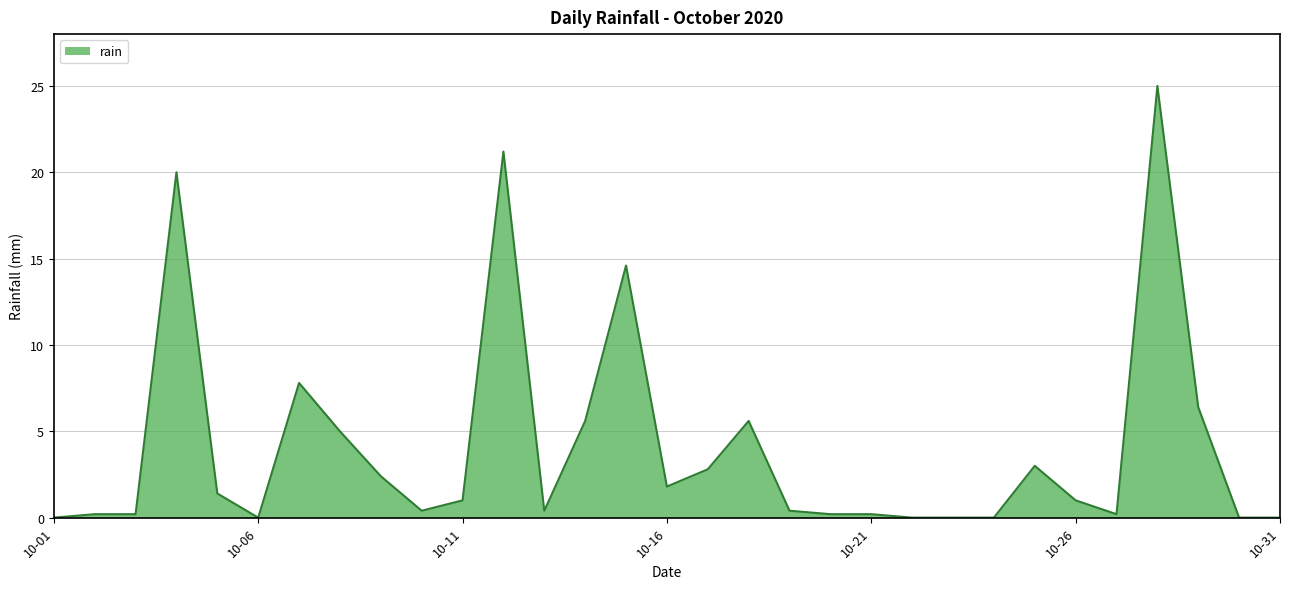

What is the difference between the maximum and minimum values?

25.0